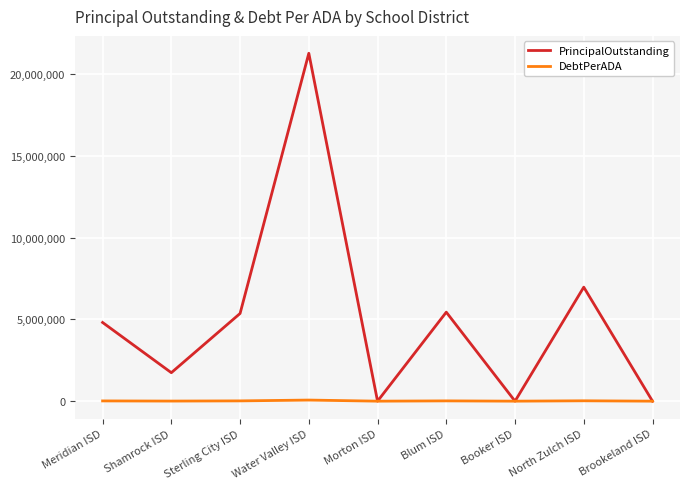

Rank the series at Water Valley ISD from highest to lowest value.

PrincipalOutstanding, DebtPerADA